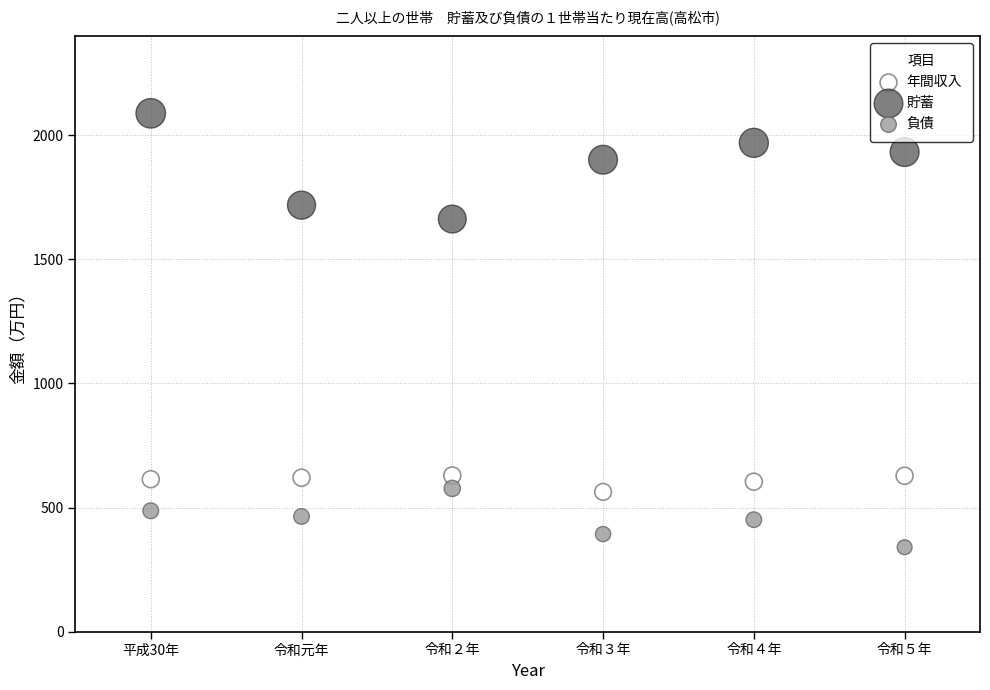

Which series reaches the minimum Y coordinate?

負債